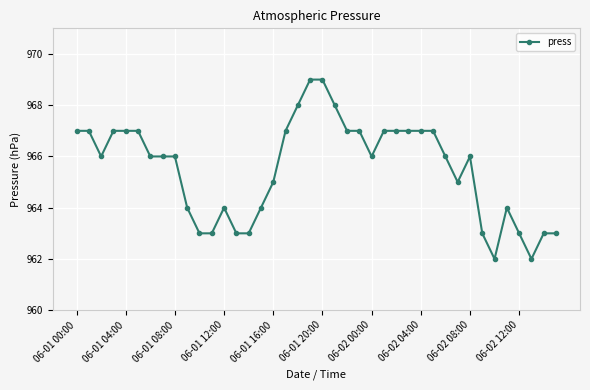

What is the value of the 7th point from the left?

966